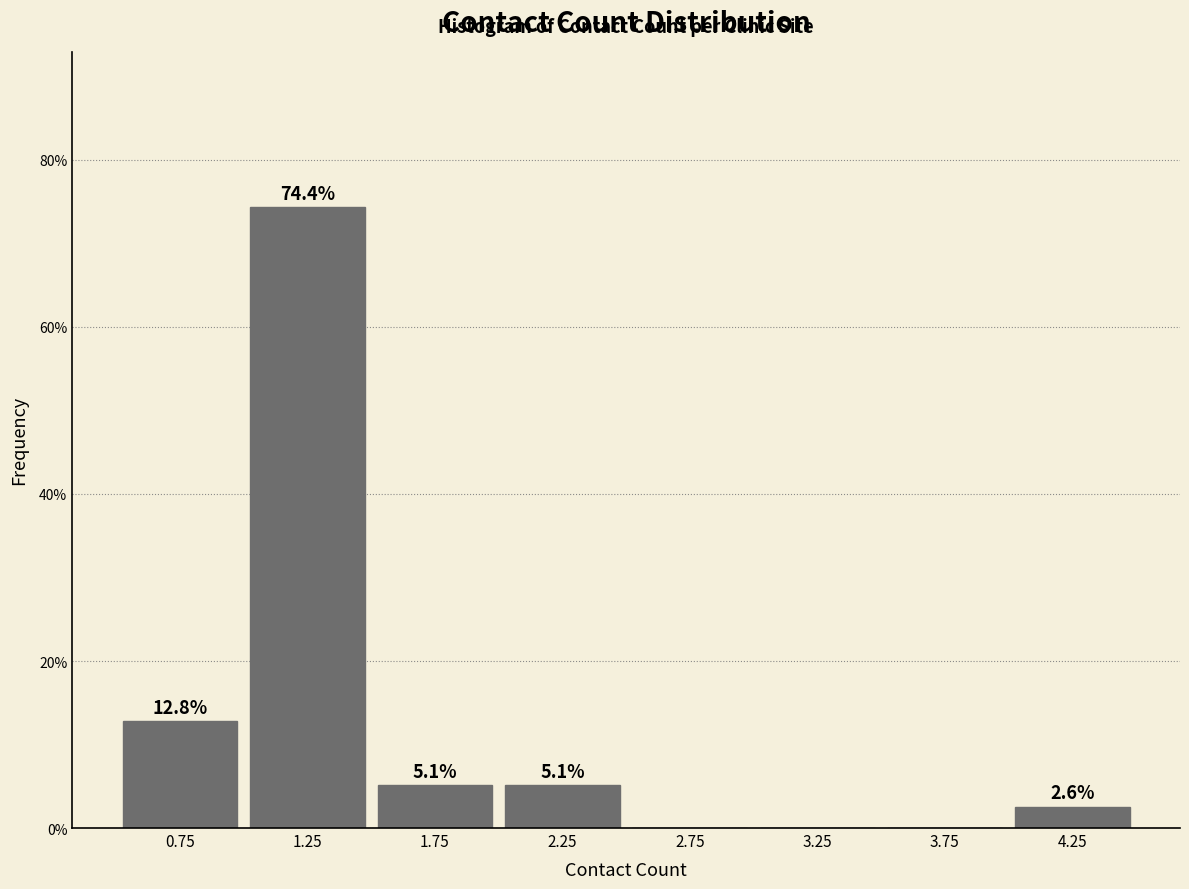

Which range on the x-axis has the tallest bar?

1.0 to 1.5